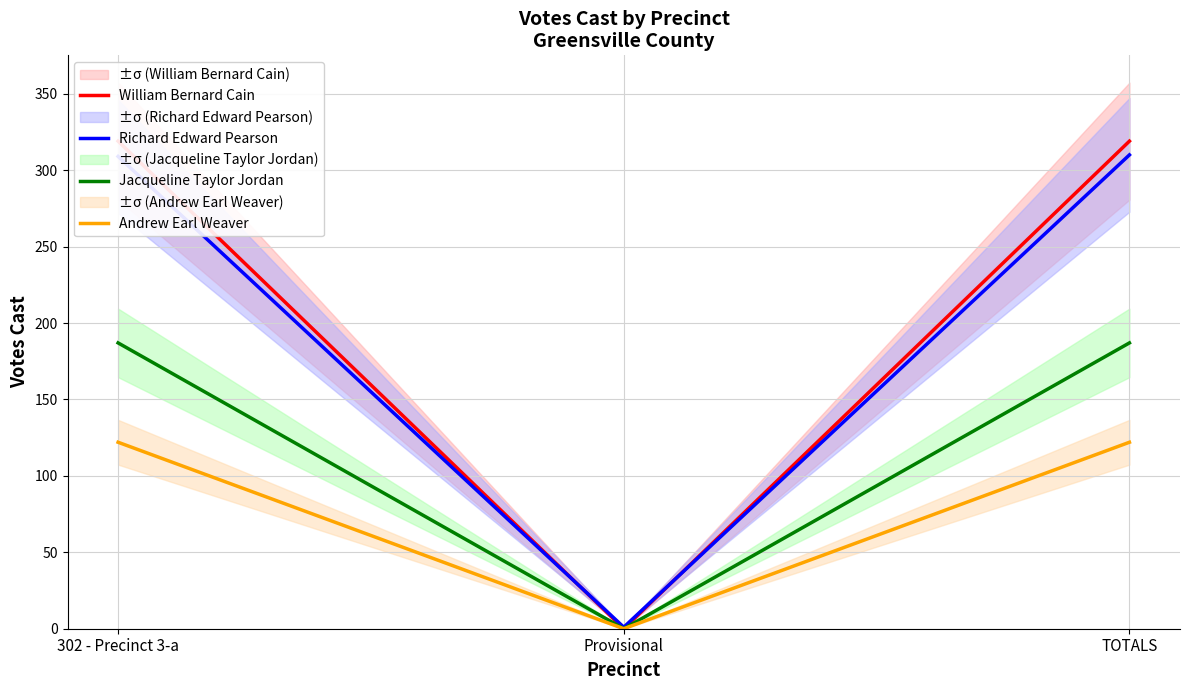

List the series in order of their peak value, highest first.

William Bernard Cain, Richard Edward Pearson, Jacqueline Taylor Jordan, Andrew Earl Weaver